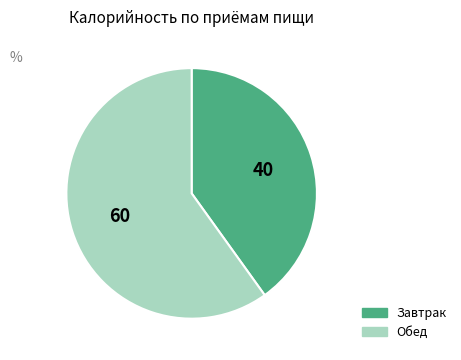

Which slice is the smallest?

Завтрак